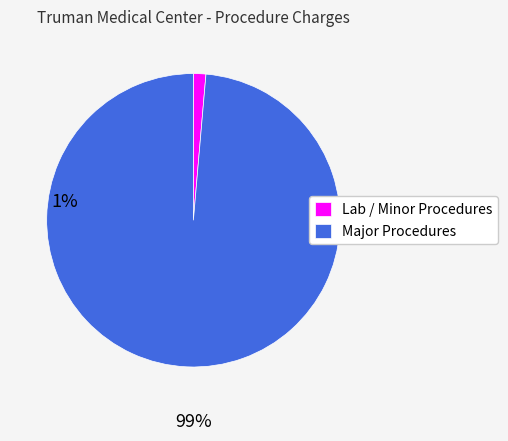

Count the number of slices in the pie.

2